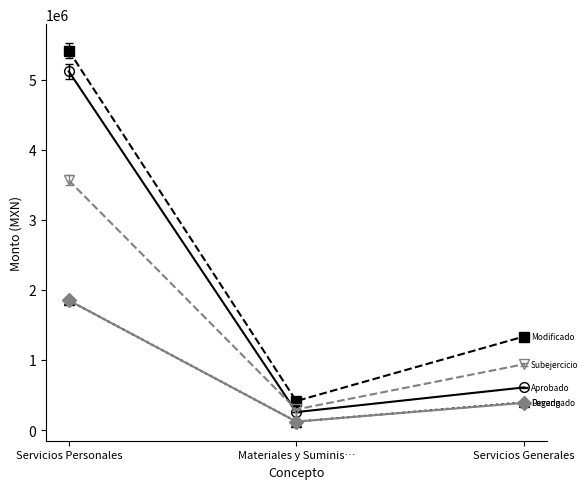

What is the difference between the highest and lowest values at Servicios Generales?

946043.2